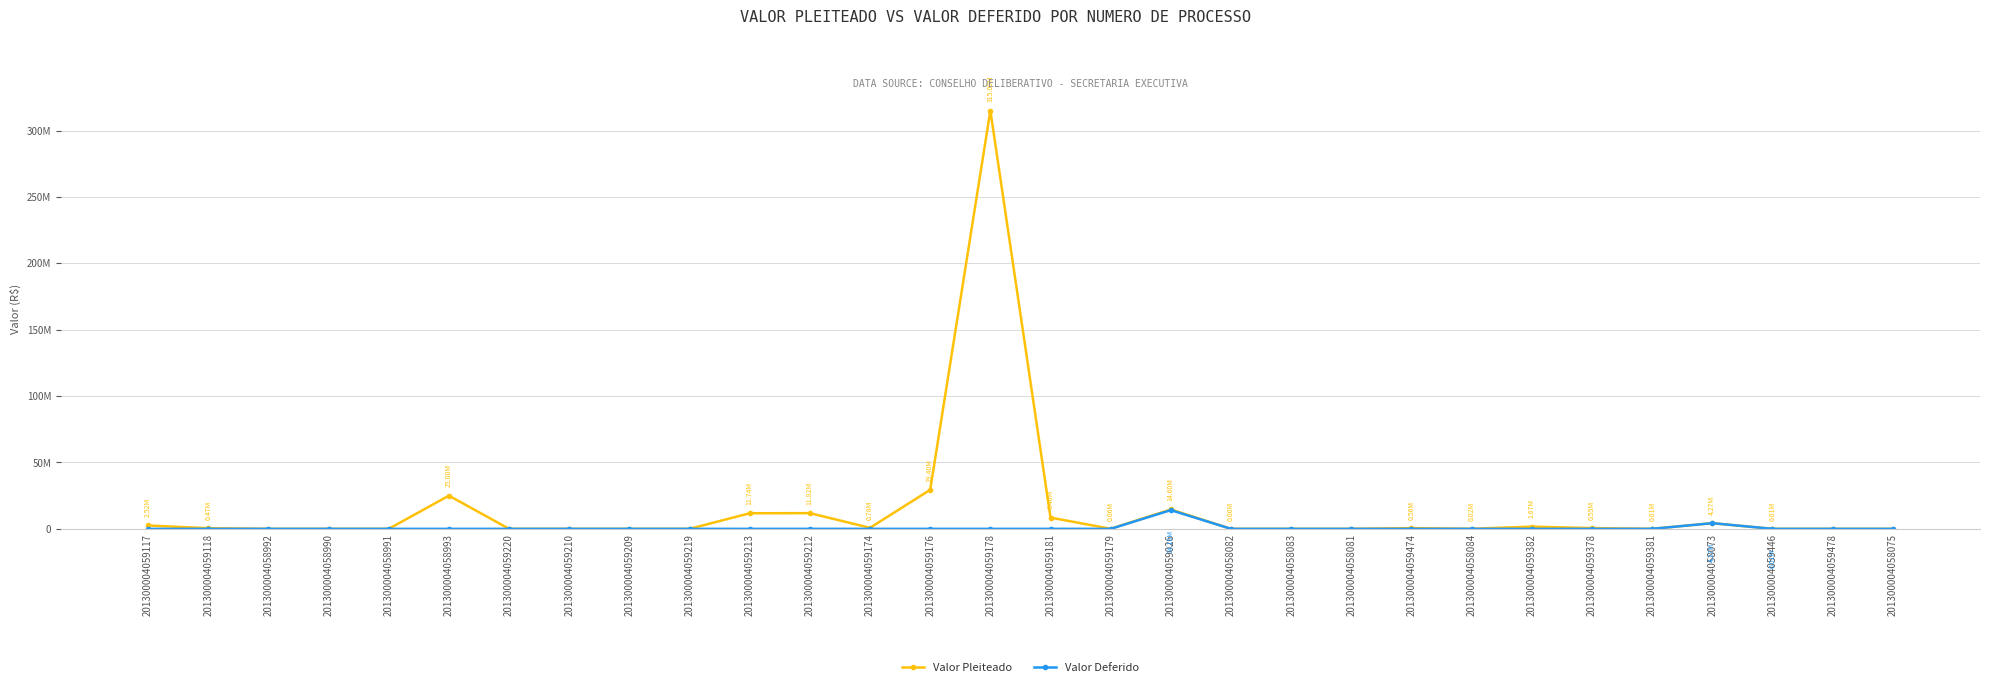

True or false: Valor Deferido and Valor Pleiteado cross at least once.

False